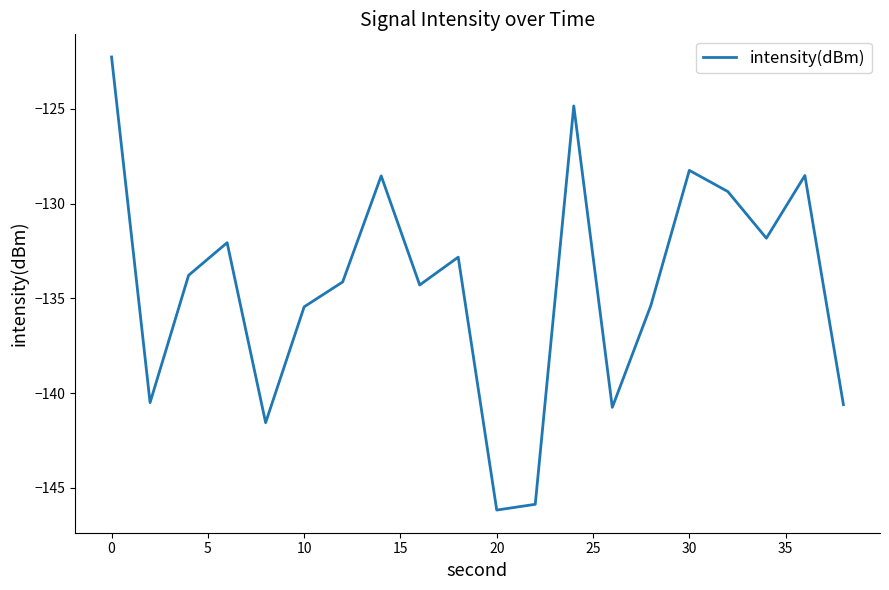

What is the greatest value displayed?

-122.3